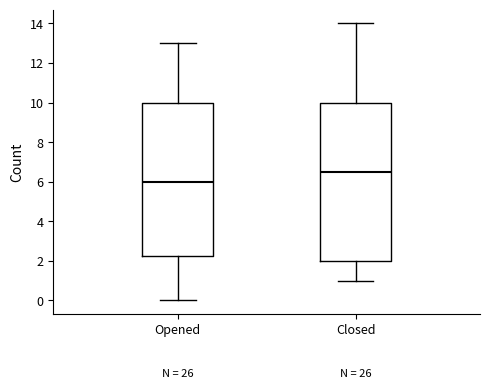

Where is the upper edge of the box for Opened on the y-axis? The values are not printed on the chart, so give them approximately, as read against the axis.

10.0